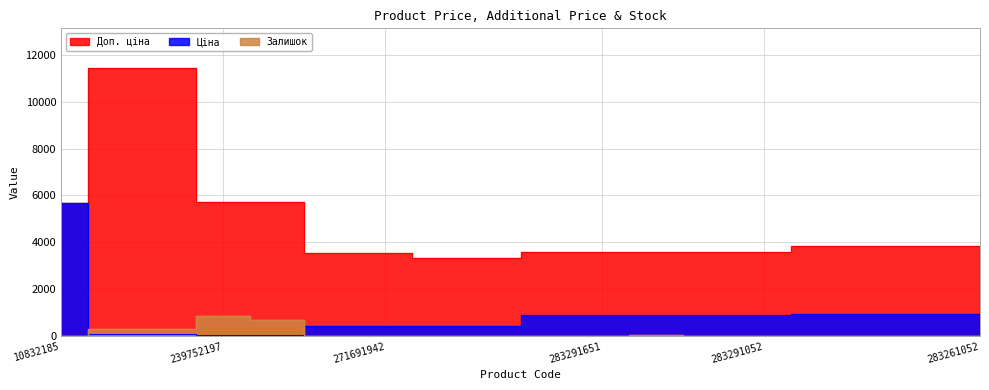

True or false: Доп. ціна and Залишок intersect in this chart.

False